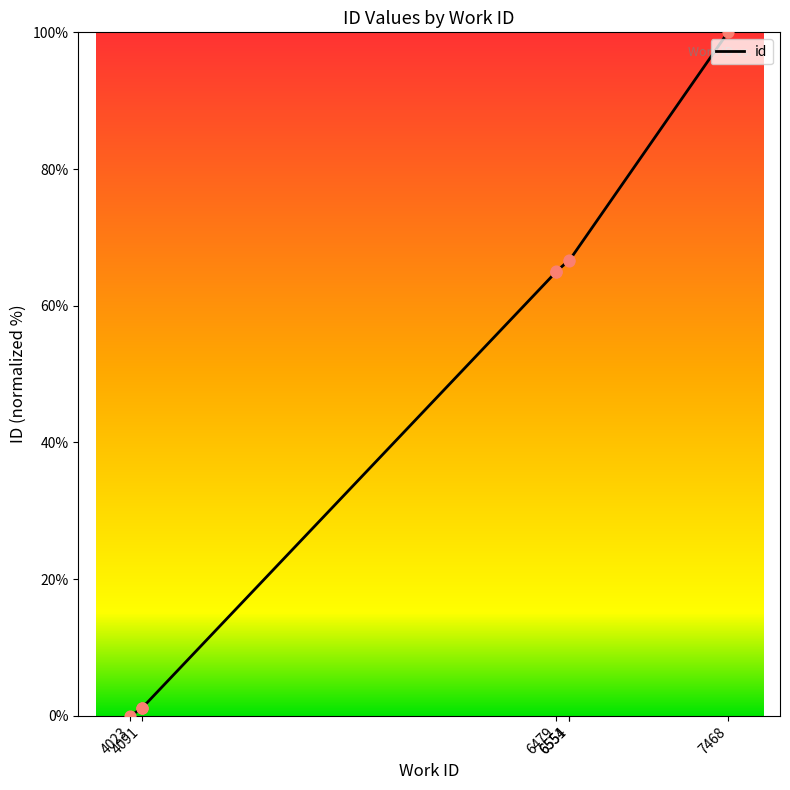

Which has a higher value, 6479 or 4023?

6479